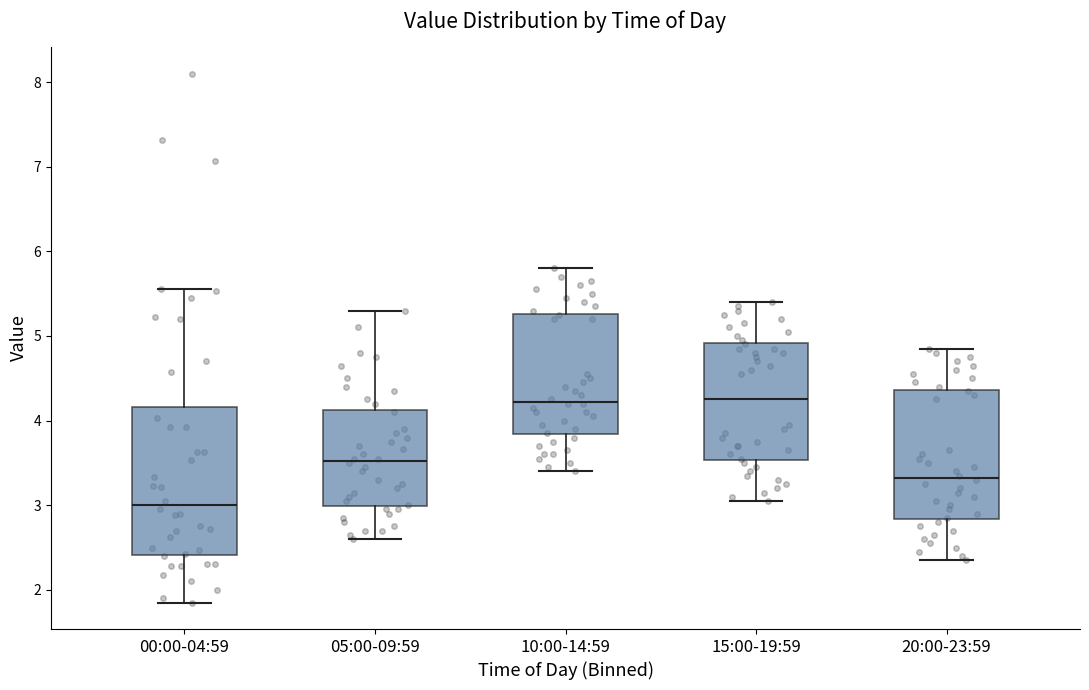

Reading left to right, read every box against the y-axis: the position of its median line, the range the box covers, and the ends of its whiskers. The values are not printed on the chart, so give them approximately, as read against the axis.

00:00-04:59: median 3.0, box 2.4 to 4.2, whiskers 1.9 to 5.6
05:00-09:59: median 3.5, box 3.0 to 4.1, whiskers 2.6 to 5.3
10:00-14:59: median 4.2, box 3.8 to 5.3, whiskers 3.4 to 5.8
15:00-19:59: median 4.3, box 3.5 to 4.9, whiskers 3.1 to 5.4
20:00-23:59: median 3.3, box 2.8 to 4.4, whiskers 2.4 to 4.9